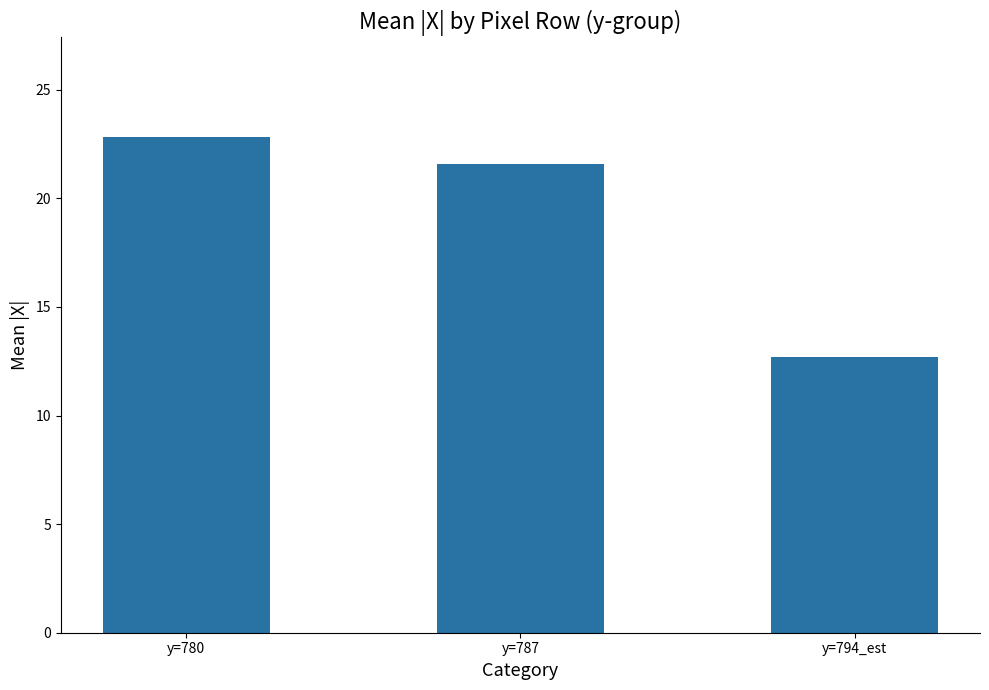

Are the bars grouped side by side (vs. stacked)?

No